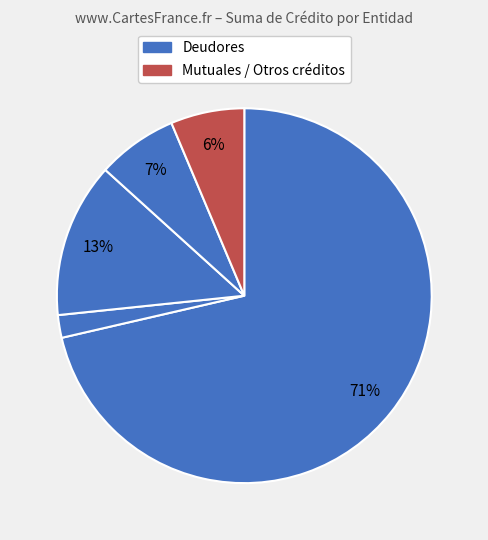

Which category has the biggest portion of the pie?

Deudores